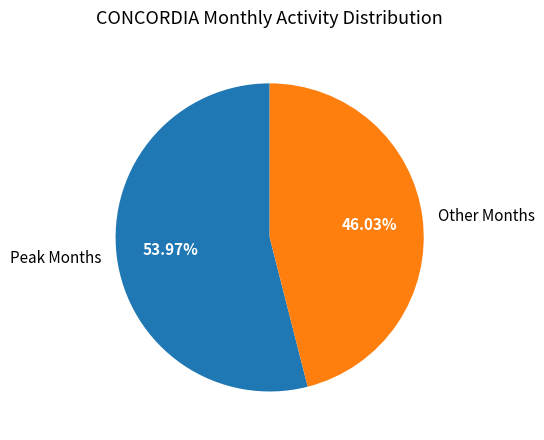

Which category has the smallest portion of the pie?

Other Months